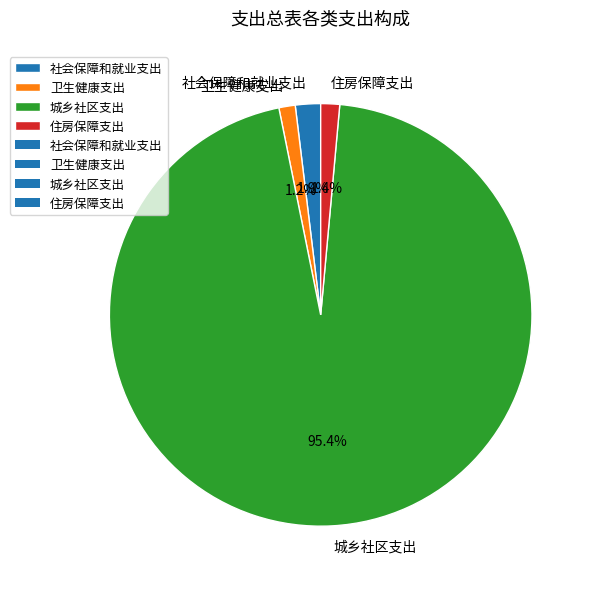

Do 社会保障和就业支出 and 城乡社区支出 together represent more than half of the pie?

Yes